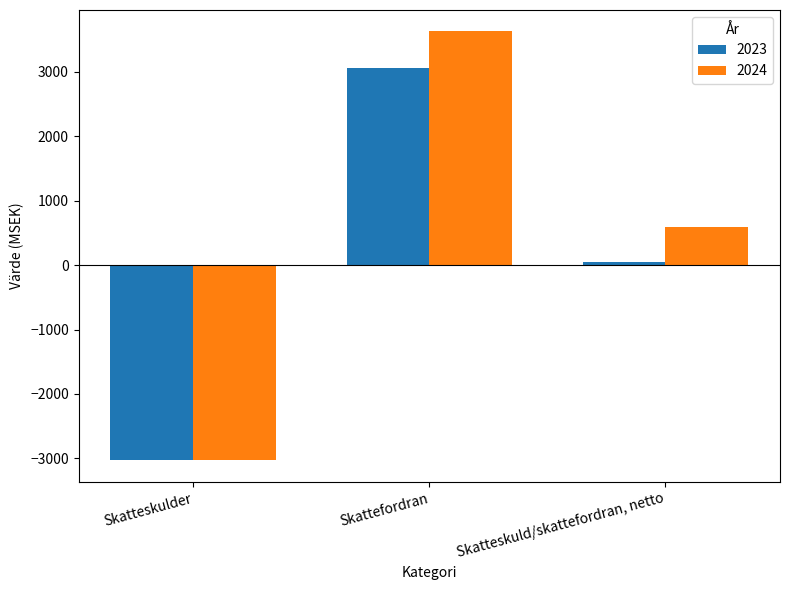

What is the total value across all series at Skatteskuld/skattefordran, netto?

637